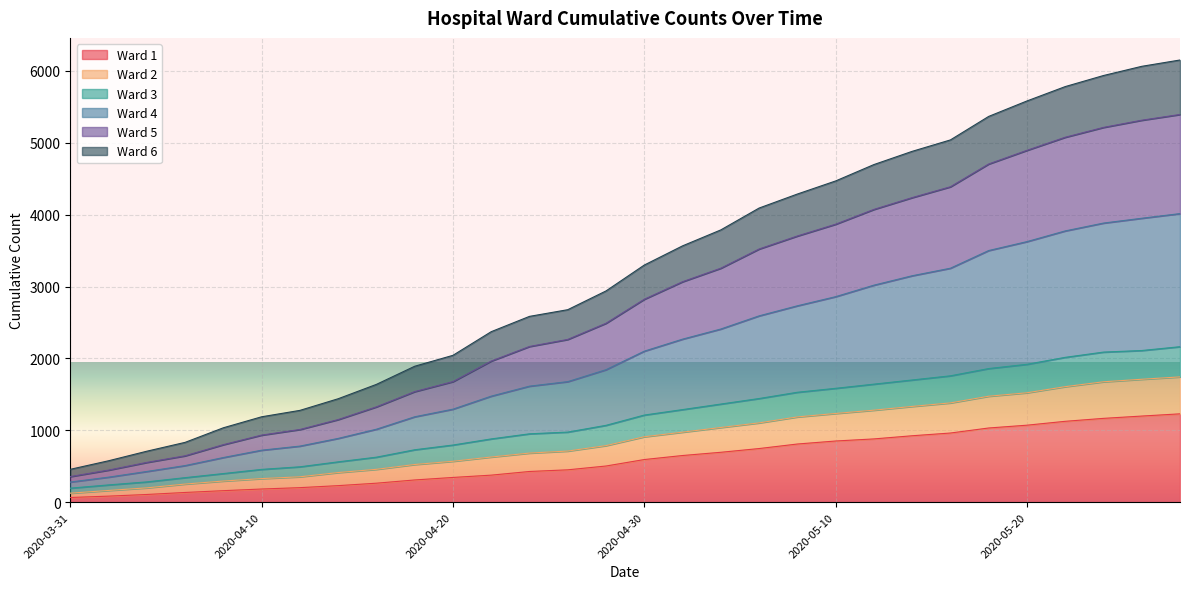

Does the chart display data point markers on the line(s)?

No